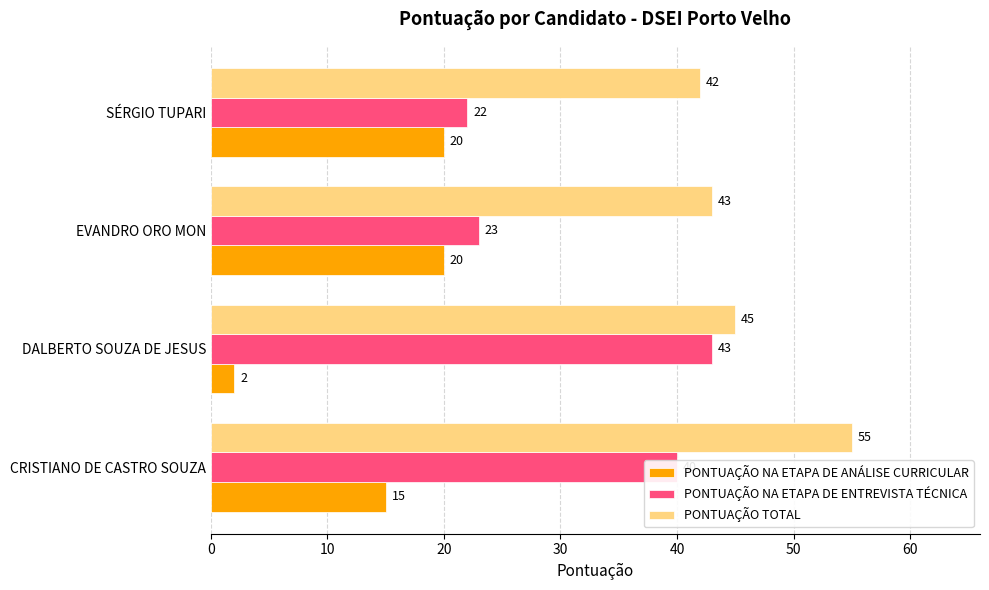

What is the minimum value for PONTUAÇÃO NA ETAPA DE ANÁLISE CURRICULAR?

2